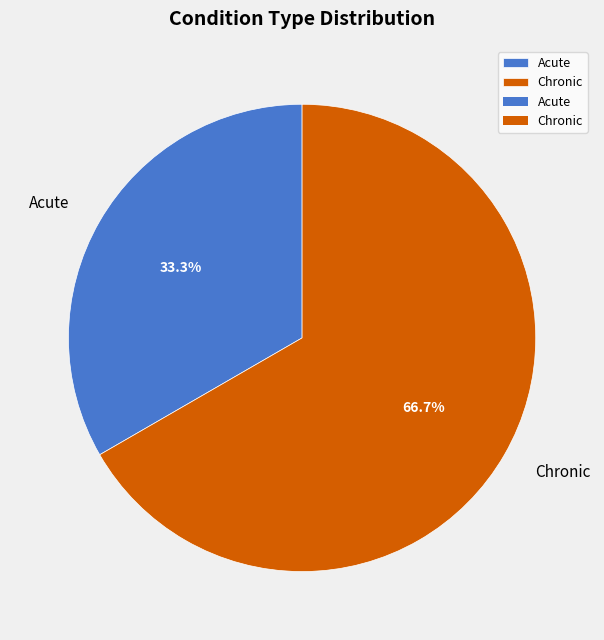

Between Acute and Chronic, which is larger?

Chronic